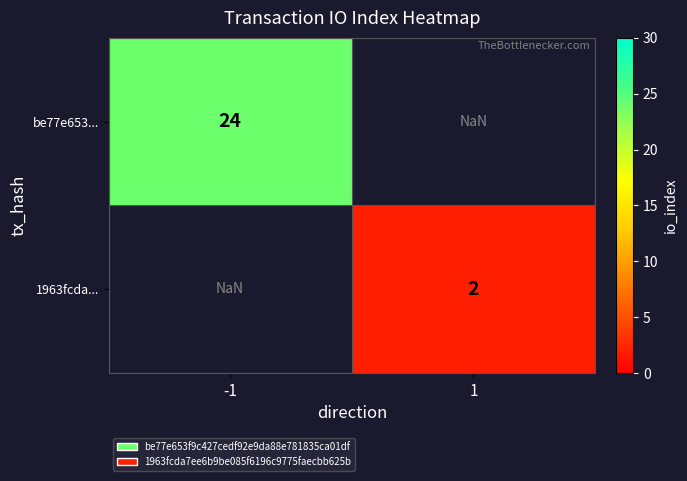

The value of 1963fcda... at 1 is 1.1. True or false?

False